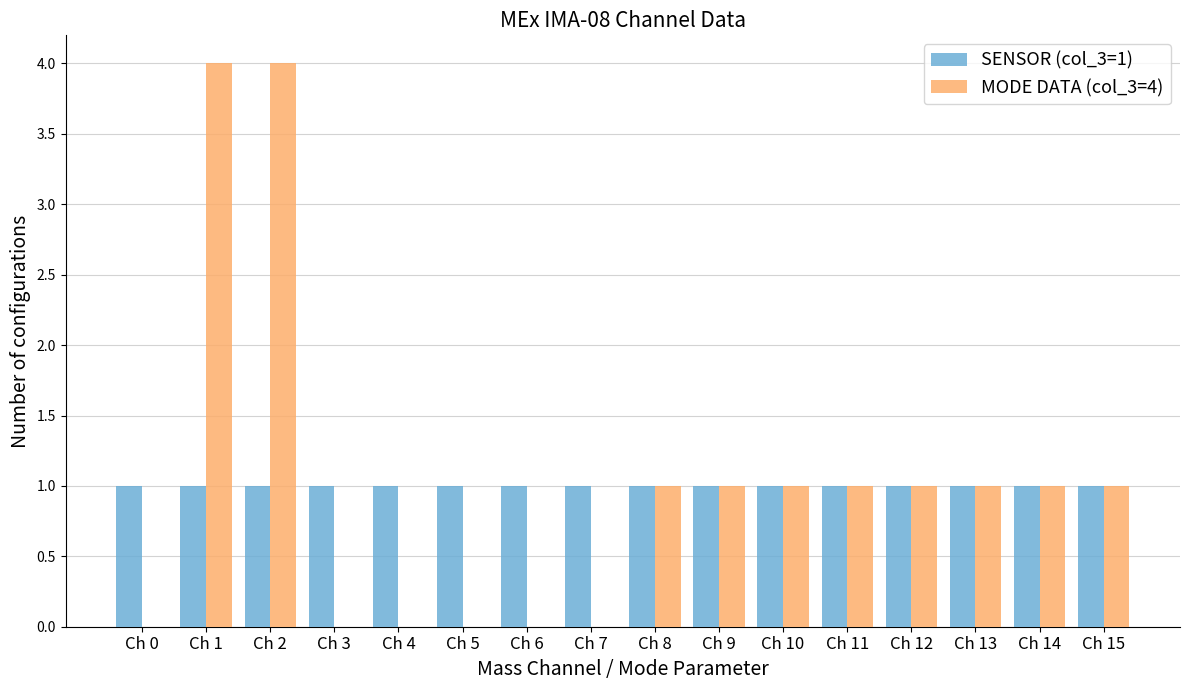

Between Ch 2 and Ch 9, which series saw the biggest shift?

MODE DATA (col_3=4)